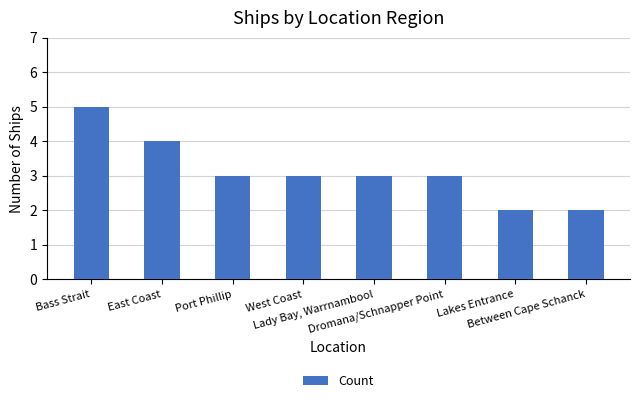

What is the difference between the values at Between Cape Schanck and Bass Strait?

3